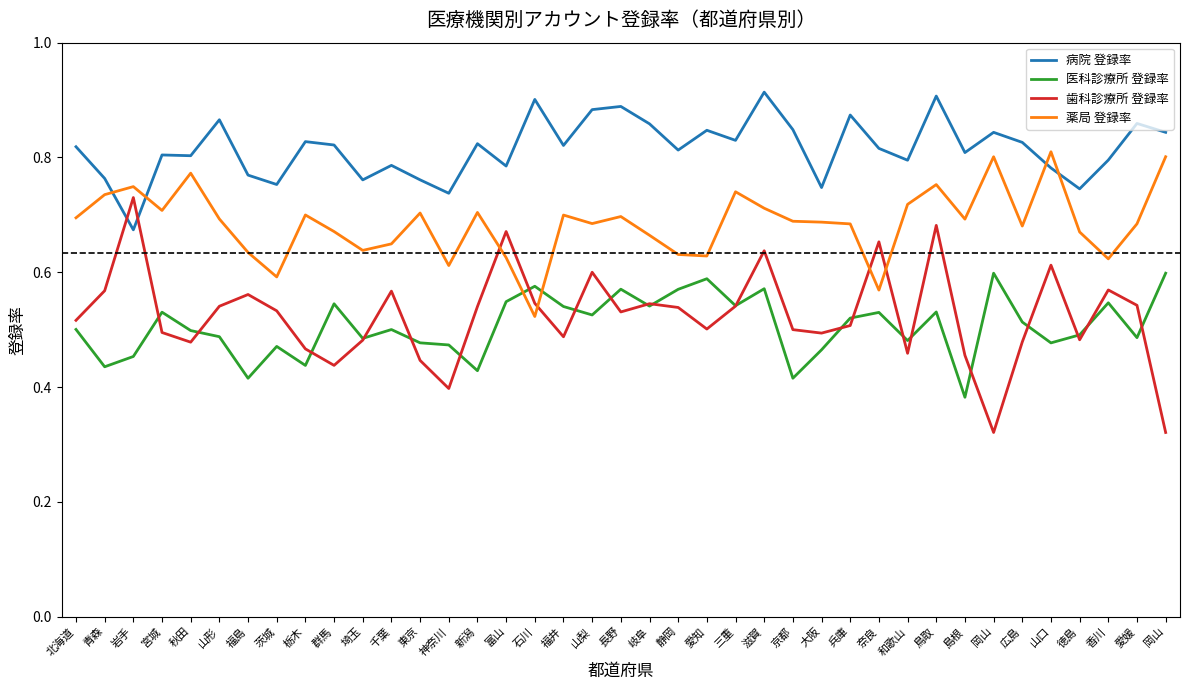

Reading right to left, transcribe all the data shown in this chart.

病院 登録率: 岡山=0.8	愛媛=0.9	香川=0.8	徳島=0.7	山口=0.8	広島=0.8	岡山=0.8	島根=0.8	鳥取=0.9	和歌山=0.8	奈良=0.8	兵庫=0.9	大阪=0.7	京都=0.8	滋賀=0.9	三重=0.8	愛知=0.8	静岡=0.8	岐阜=0.9	長野=0.9	山梨=0.9	福井=0.8	石川=0.9	富山=0.8	新潟=0.8	神奈川=0.7	東京=0.8	千葉=0.8	埼玉=0.8	群馬=0.8	栃木=0.8	茨城=0.8	福島=0.8	山形=0.9	秋田=0.8	宮城=0.8	岩手=0.7	青森=0.8	北海道=0.8
医科診療所 登録率: 岡山=0.6	愛媛=0.5	香川=0.5	徳島=0.5	山口=0.5	広島=0.5	岡山=0.6	島根=0.4	鳥取=0.5	和歌山=0.5	奈良=0.5	兵庫=0.5	大阪=0.5	京都=0.4	滋賀=0.6	三重=0.5	愛知=0.6	静岡=0.6	岐阜=0.5	長野=0.6	山梨=0.5	福井=0.5	石川=0.6	富山=0.5	新潟=0.4	神奈川=0.5	東京=0.5	千葉=0.5	埼玉=0.5	群馬=0.5	栃木=0.4	茨城=0.5	福島=0.4	山形=0.5	秋田=0.5	宮城=0.5	岩手=0.5	青森=0.4	北海道=0.5
歯科診療所 登録率: 岡山=0.3	愛媛=0.5	香川=0.6	徳島=0.5	山口=0.6	広島=0.5	岡山=0.3	島根=0.5	鳥取=0.7	和歌山=0.5	奈良=0.7	兵庫=0.5	大阪=0.5	京都=0.5	滋賀=0.6	三重=0.5	愛知=0.5	静岡=0.5	岐阜=0.5	長野=0.5	山梨=0.6	福井=0.5	石川=0.5	富山=0.7	新潟=0.5	神奈川=0.4	東京=0.4	千葉=0.6	埼玉=0.5	群馬=0.4	栃木=0.5	茨城=0.5	福島=0.6	山形=0.5	秋田=0.5	宮城=0.5	岩手=0.7	青森=0.6	北海道=0.5
薬局 登録率: 岡山=0.8	愛媛=0.7	香川=0.6	徳島=0.7	山口=0.8	広島=0.7	岡山=0.8	島根=0.7	鳥取=0.8	和歌山=0.7	奈良=0.6	兵庫=0.7	大阪=0.7	京都=0.7	滋賀=0.7	三重=0.7	愛知=0.6	静岡=0.6	岐阜=0.7	長野=0.7	山梨=0.7	福井=0.7	石川=0.5	富山=0.6	新潟=0.7	神奈川=0.6	東京=0.7	千葉=0.6	埼玉=0.6	群馬=0.7	栃木=0.7	茨城=0.6	福島=0.6	山形=0.7	秋田=0.8	宮城=0.7	岩手=0.7	青森=0.7	北海道=0.7